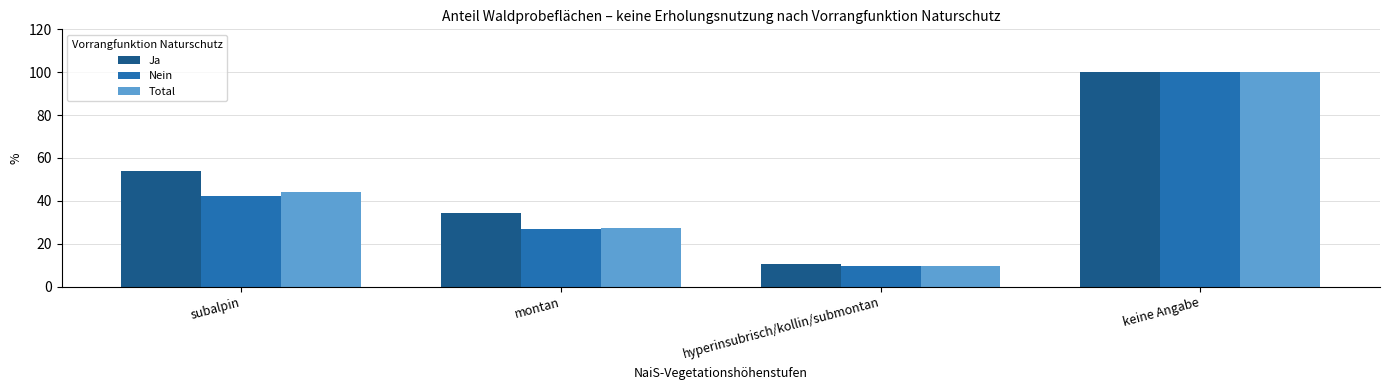

What is the average value of the Nein series?

44.6